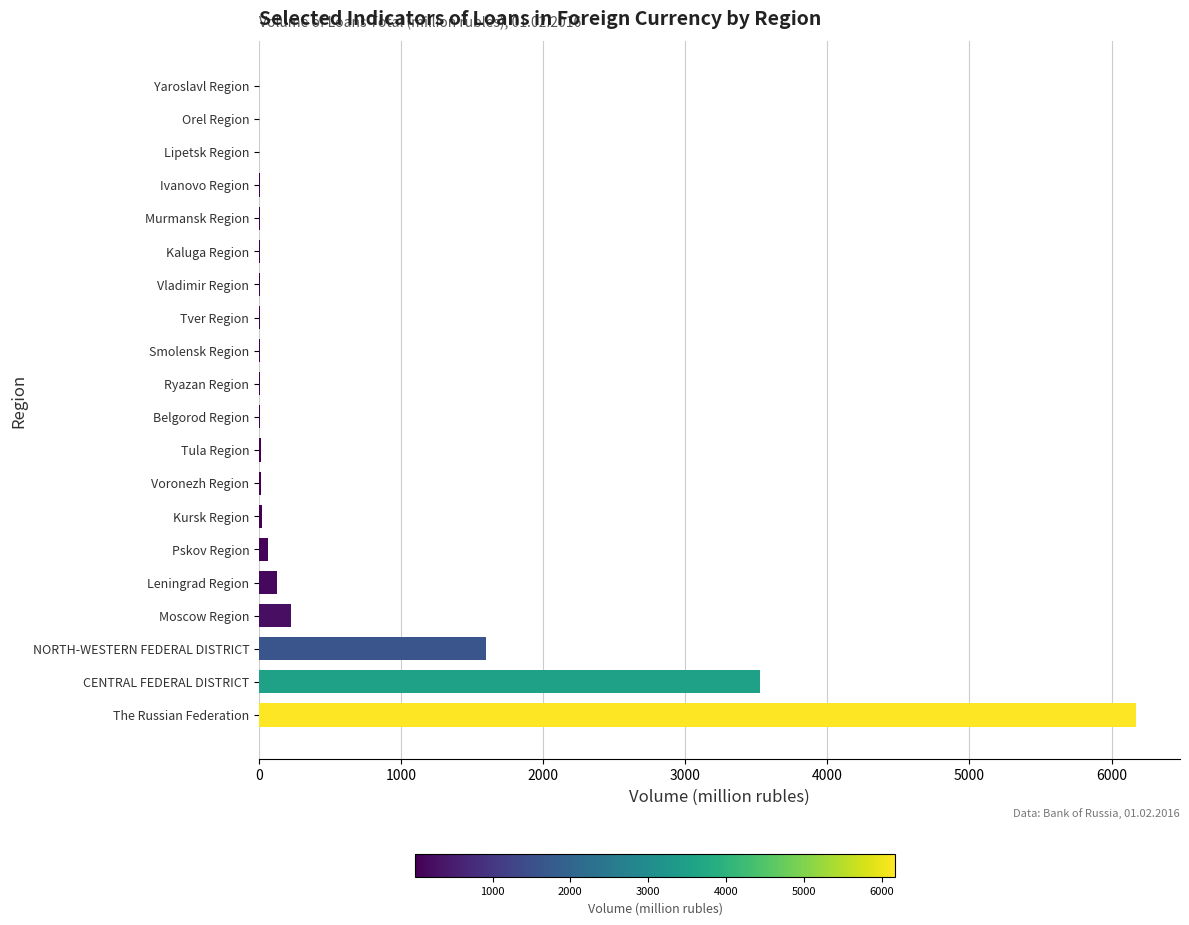

Which category has the highest value across all series?

The Russian Federation